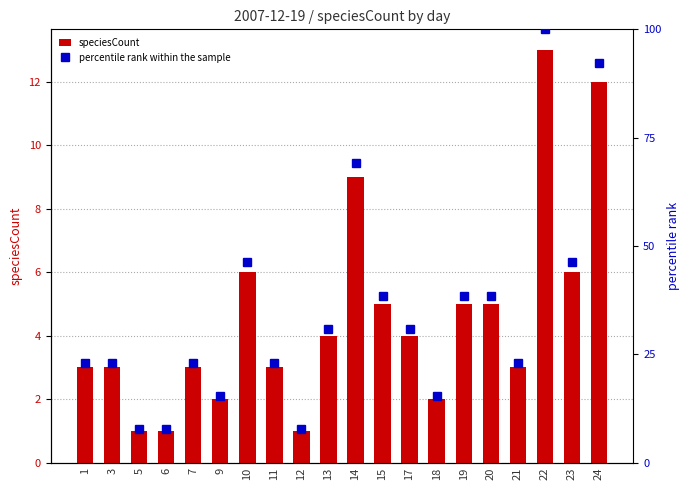

What is the sum of all speciesCount values?

91